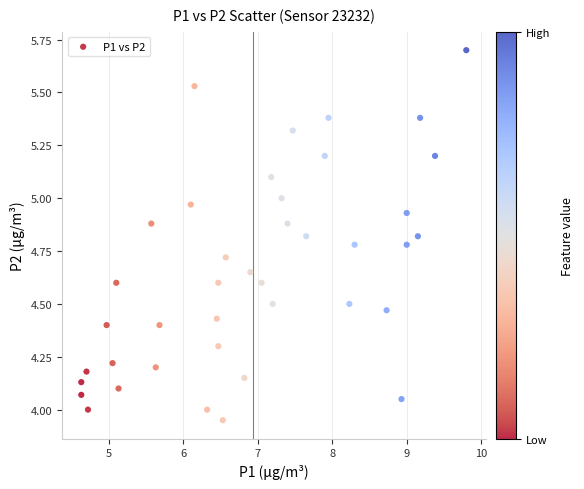

What is the range of X values (max minus min)?

5.2